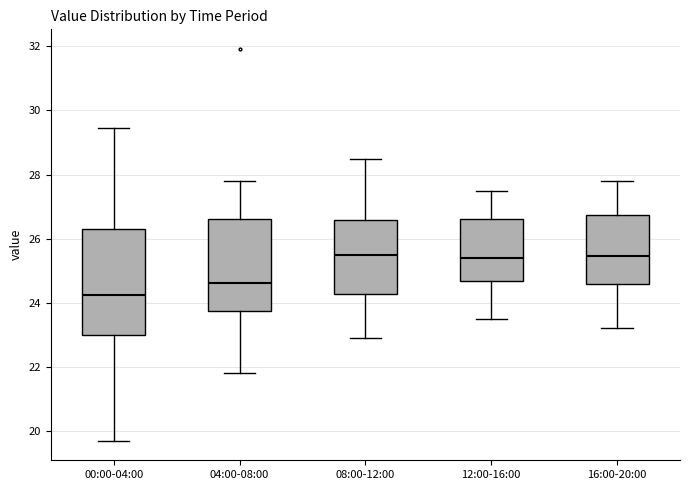

Reading left to right, transcribe this box plot: for each box, give where its median line is, the range the box spans, and where its two whiskers end, as read against the y-axis. The values are not printed on the chart, so give them approximately, as read against the axis.

00:00-04:00: median 24.2, box 23.0 to 26.2, whiskers 19.8 to 29.4
04:00-08:00: median 24.6, box 23.8 to 26.6, whiskers 21.8 to 27.8
08:00-12:00: median 25.6, box 24.2 to 26.6, whiskers 23.0 to 28.6
12:00-16:00: median 25.4, box 24.6 to 26.6, whiskers 23.6 to 27.6
16:00-20:00: median 25.4, box 24.6 to 26.8, whiskers 23.2 to 27.8